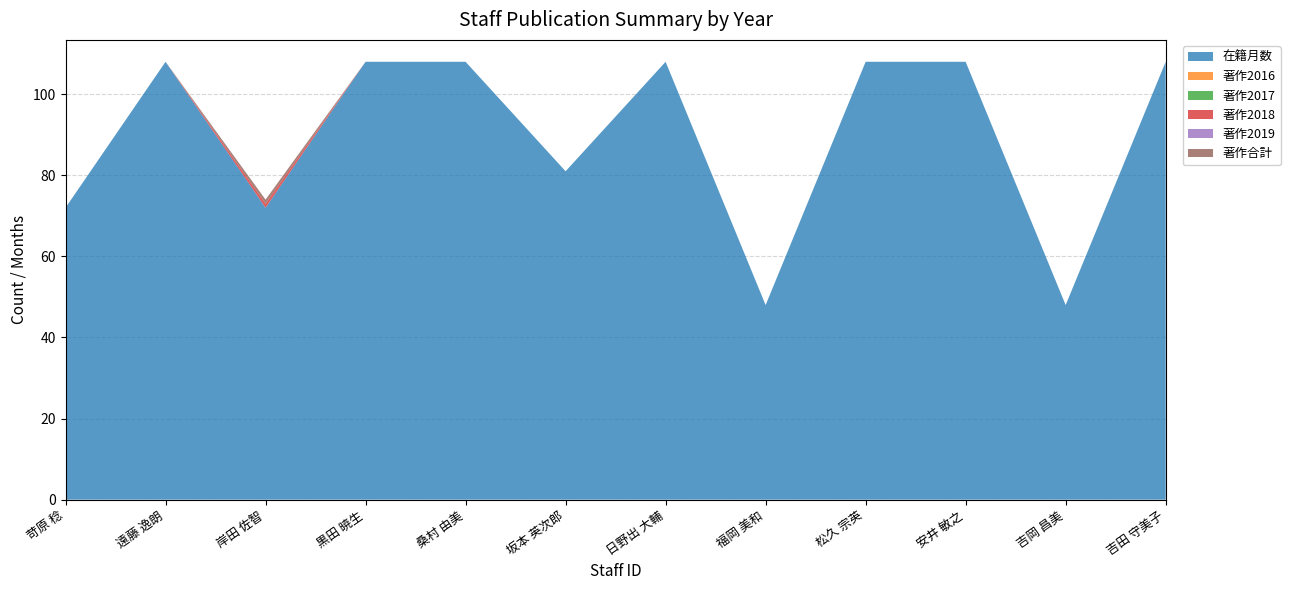

Reading left to right, what are all the values shown in this chart?

在籍月数: 60036=72	145663=108	135935=72	229225=108	60199=108	310692=81	60333=108	277592=48	205776=108	60243=108	60441=48	229104=108
著作2016: 60036=0	145663=0	135935=0	229225=0	60199=0	310692=0	60333=0	277592=0	205776=0	60243=0	60441=0	229104=0
著作2017: 60036=0	145663=0	135935=0	229225=0	60199=0	310692=0	60333=0	277592=0	205776=0	60243=0	60441=0	229104=0
著作2018: 60036=0	145663=0	135935=1	229225=0	60199=0	310692=0	60333=0	277592=0	205776=0	60243=0	60441=0	229104=0
著作2019: 60036=0	145663=0	135935=0	229225=0	60199=0	310692=0	60333=0	277592=0	205776=0	60243=0	60441=0	229104=0
著作合計: 60036=0	145663=0	135935=1	229225=0	60199=0	310692=0	60333=0	277592=0	205776=0	60243=0	60441=0	229104=0